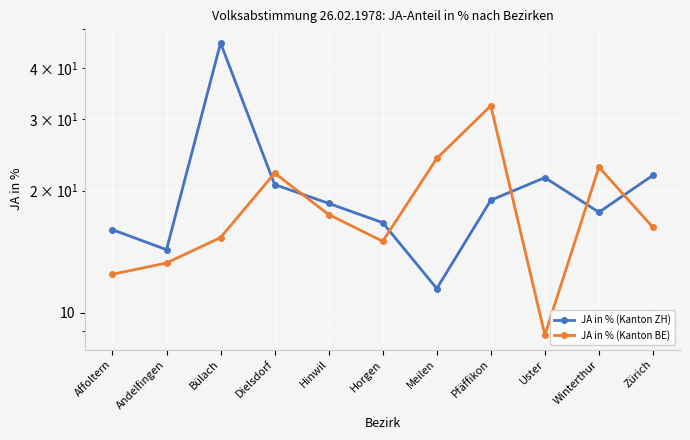

What is the difference between the JA in % (Kanton ZH) values at Horgen and Affoltern?

0.6